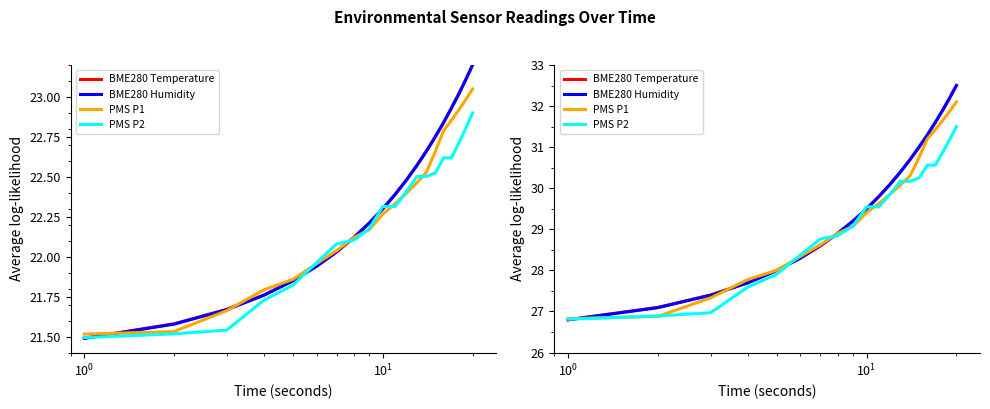

True or false: PMS P2 and BME280 Temperature intersect in this chart.

True